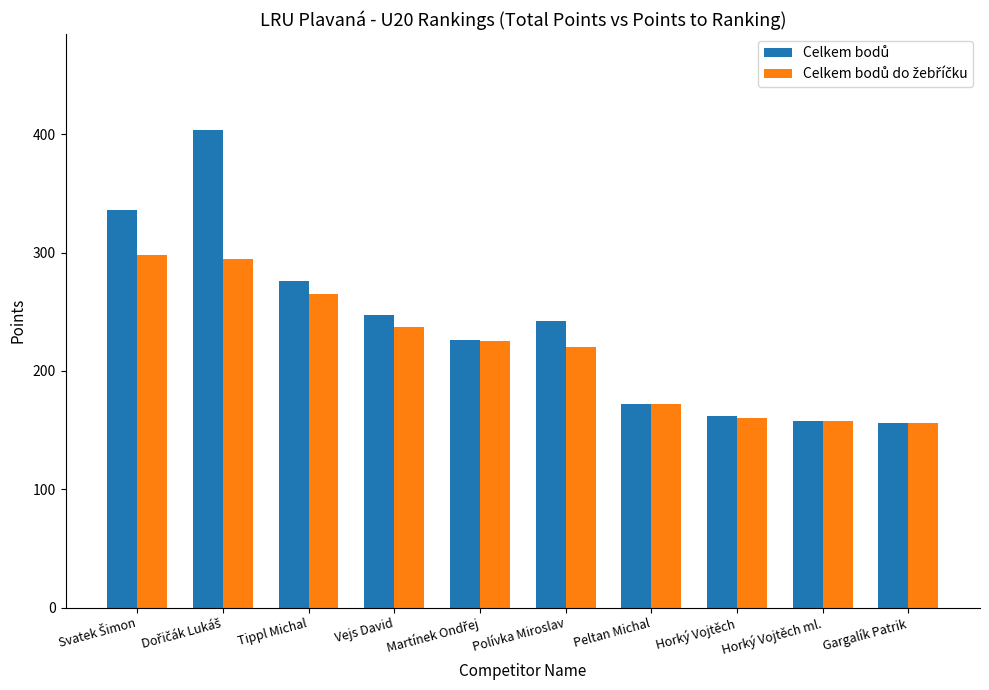

What is the total value across all series at Horký Vojtěch ml.?

316